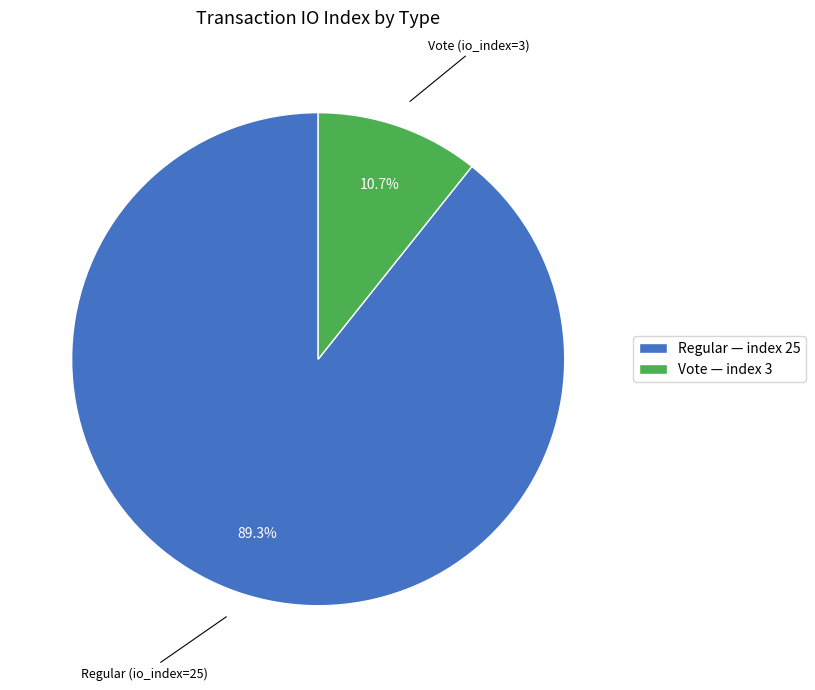

What portion of the pie excludes Vote — index 3?

89.3%